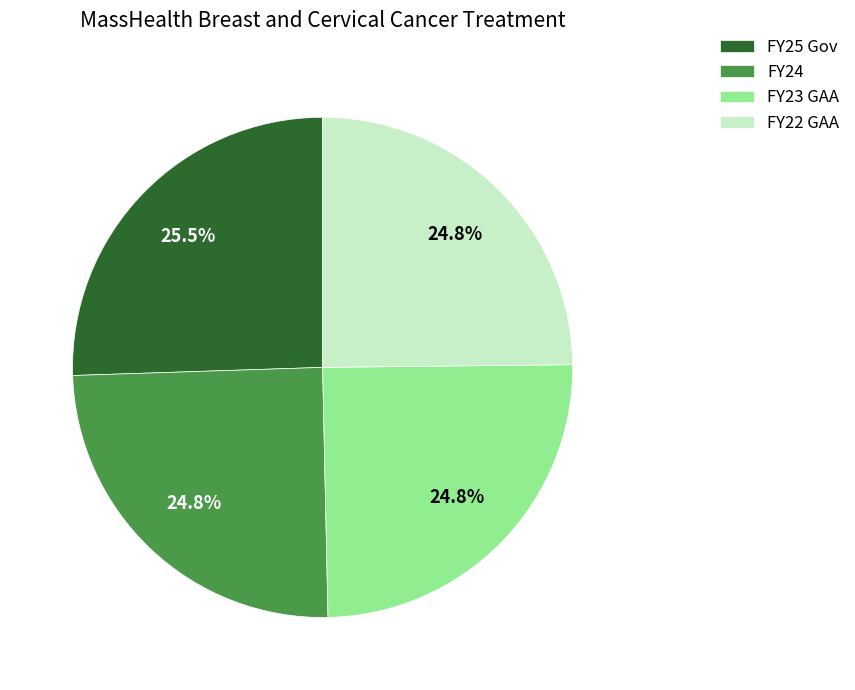

How much of the chart is everything except FY22 GAA?

75.2%